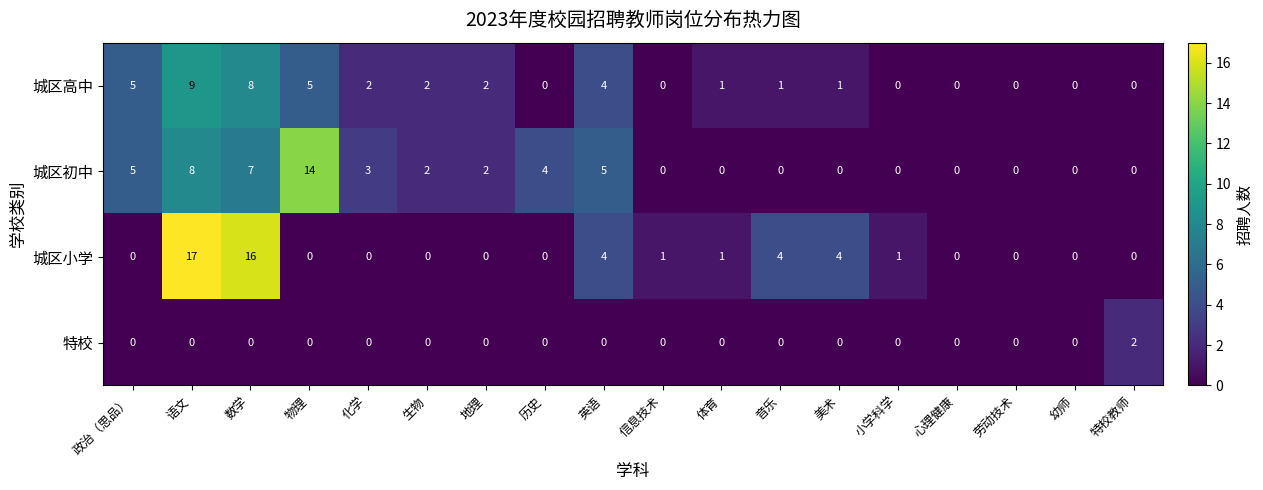

Between 数学 and 心理健康, which series saw the biggest shift?

城区小学